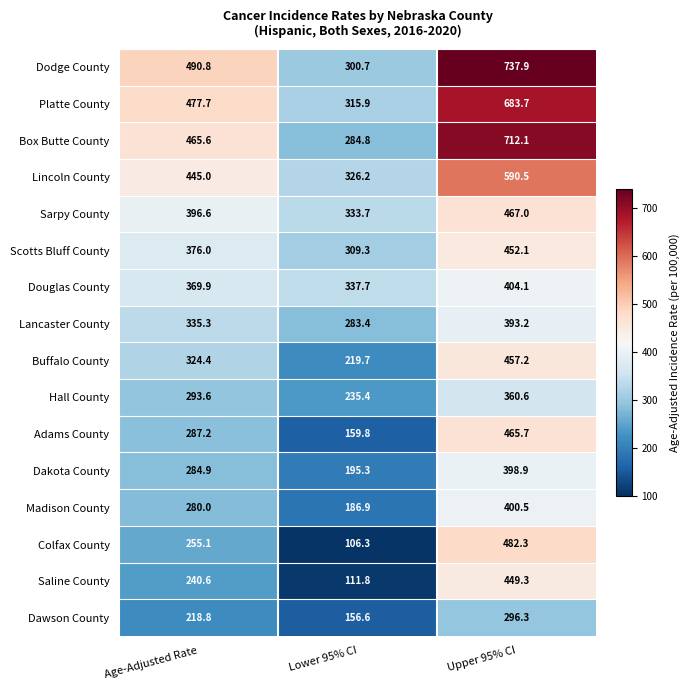

What is the spread (max minus min) of values at Upper 95% CI?

441.6